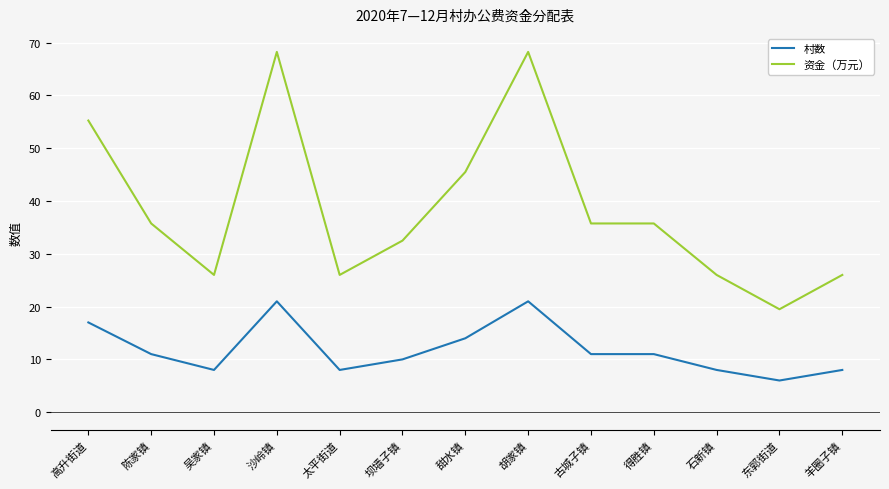

What is the total value across all series at 石新镇?

34.0